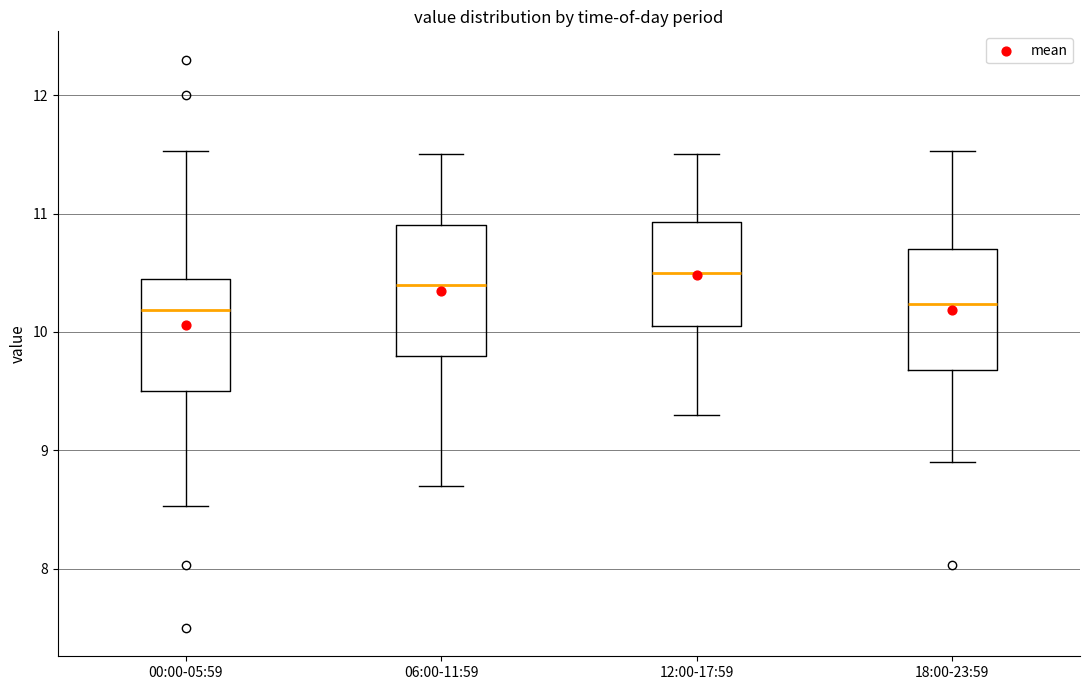

Reading left to right, transcribe this box plot: for each box, give where its median line is, the range the box spans, and where its two whiskers end, as read against the y-axis. The values are not printed on the chart, so give them approximately, as read against the axis.

00:00-05:59: median 10.2, box 9.5 to 10.4, whiskers 8.5 to 11.5
06:00-11:59: median 10.4, box 9.8 to 10.9, whiskers 8.7 to 11.5
12:00-17:59: median 10.5, box 10.1 to 10.9, whiskers 9.3 to 11.5
18:00-23:59: median 10.2, box 9.7 to 10.7, whiskers 8.9 to 11.5